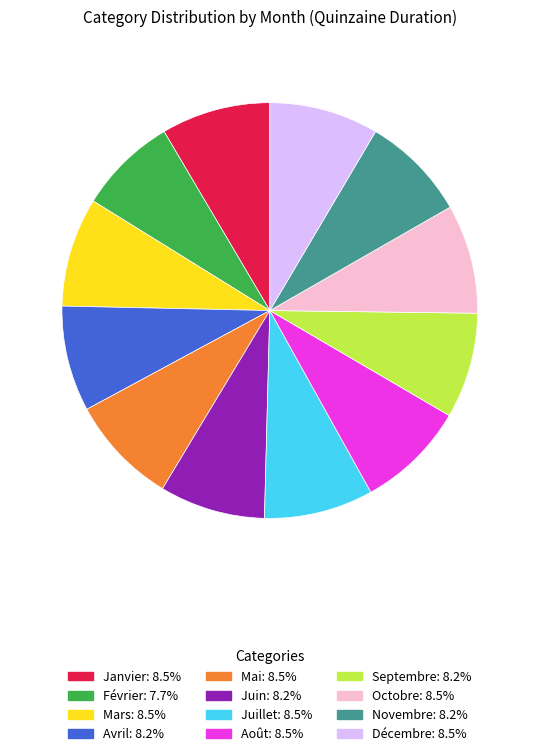

The Décembre slice represents 1% of the pie. True or false?

False